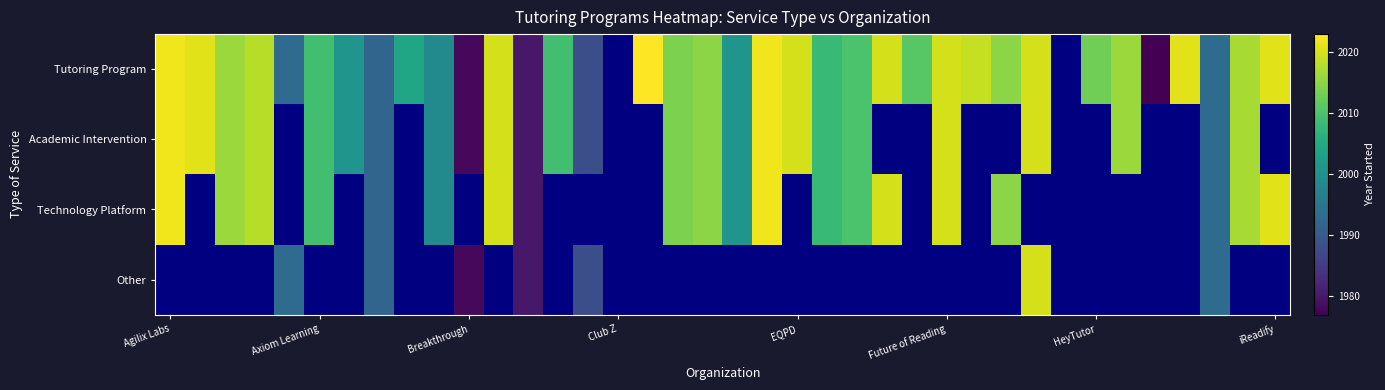

How many positive values does the Other series have?

7